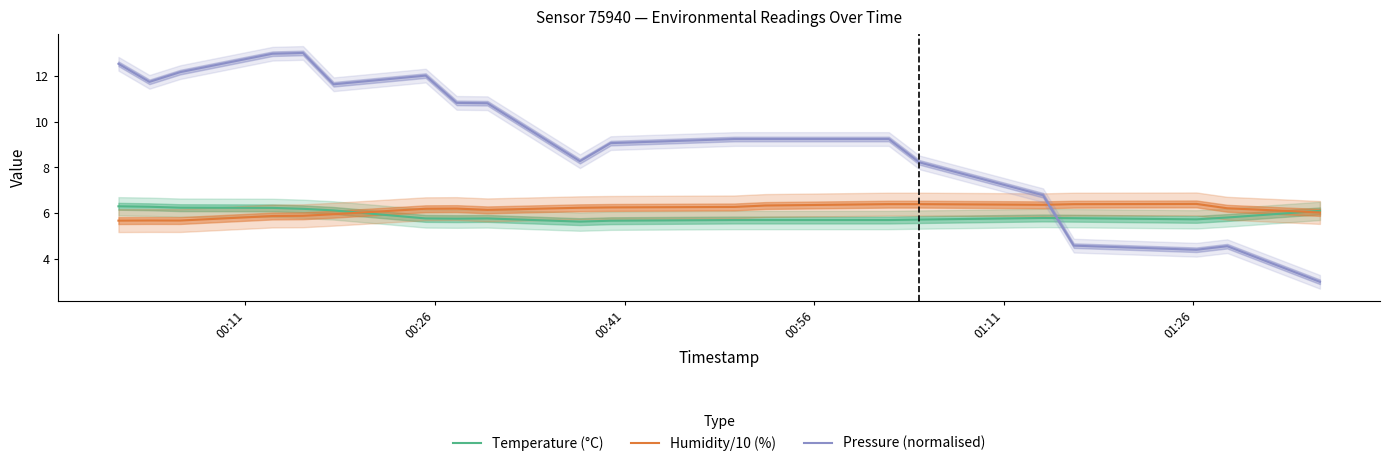

What is the highest value of the Temperature (°C) series?

6.3